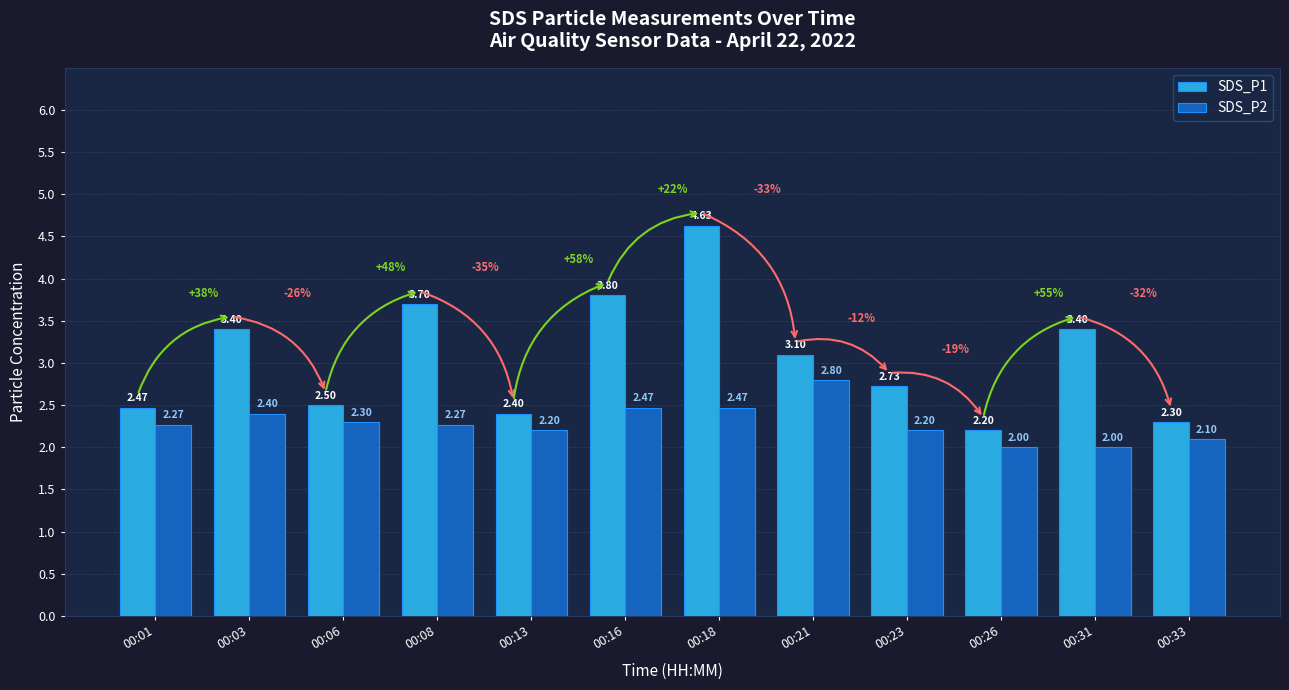

Which series has the largest range (max minus min)?

SDS_P1